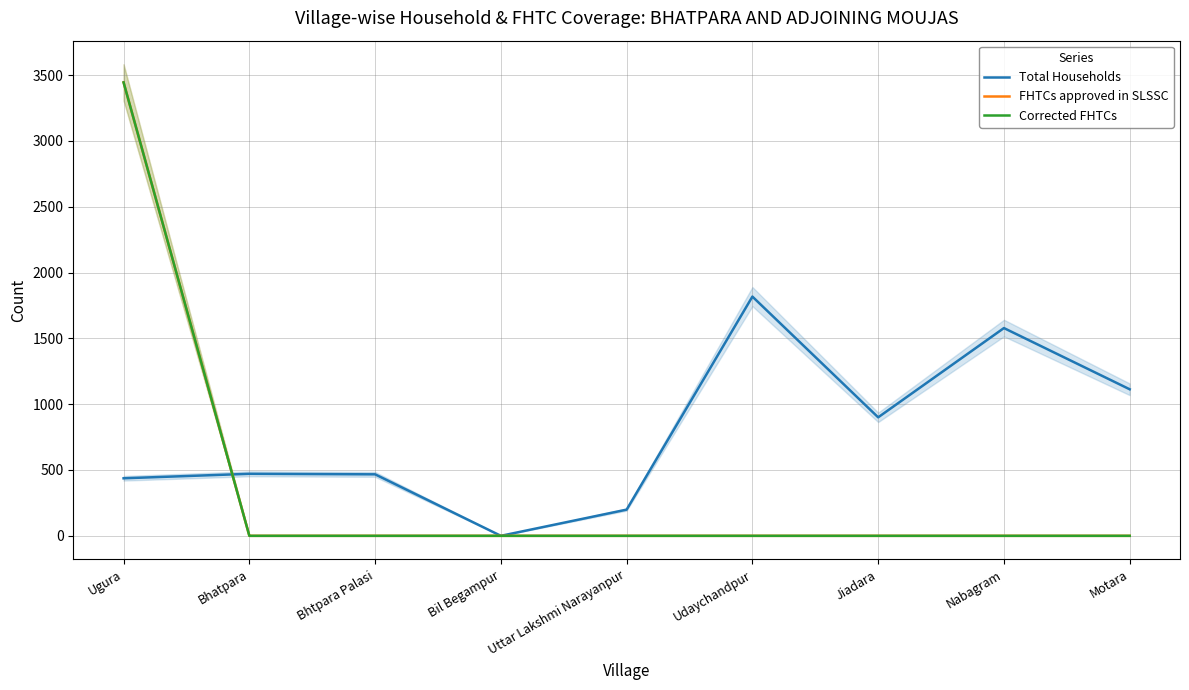

Reading left to right, extract all data points from this chart.

Total Households: Ugura=437	Bhatpara=471	Bhtpara Palasi=467	Bil Begampur=0	Uttar Lakshmi Narayanpur=199	Udaychandpur=1817	Jiadara=900	Nabagram=1578	Motara=1113
FHTCs approved in SLSSC: Ugura=3444	Bhatpara=0	Bhtpara Palasi=0	Bil Begampur=0	Uttar Lakshmi Narayanpur=0	Udaychandpur=0	Jiadara=0	Nabagram=0	Motara=0
Corrected FHTCs: Ugura=3444	Bhatpara=0	Bhtpara Palasi=0	Bil Begampur=0	Uttar Lakshmi Narayanpur=0	Udaychandpur=0	Jiadara=0	Nabagram=0	Motara=0